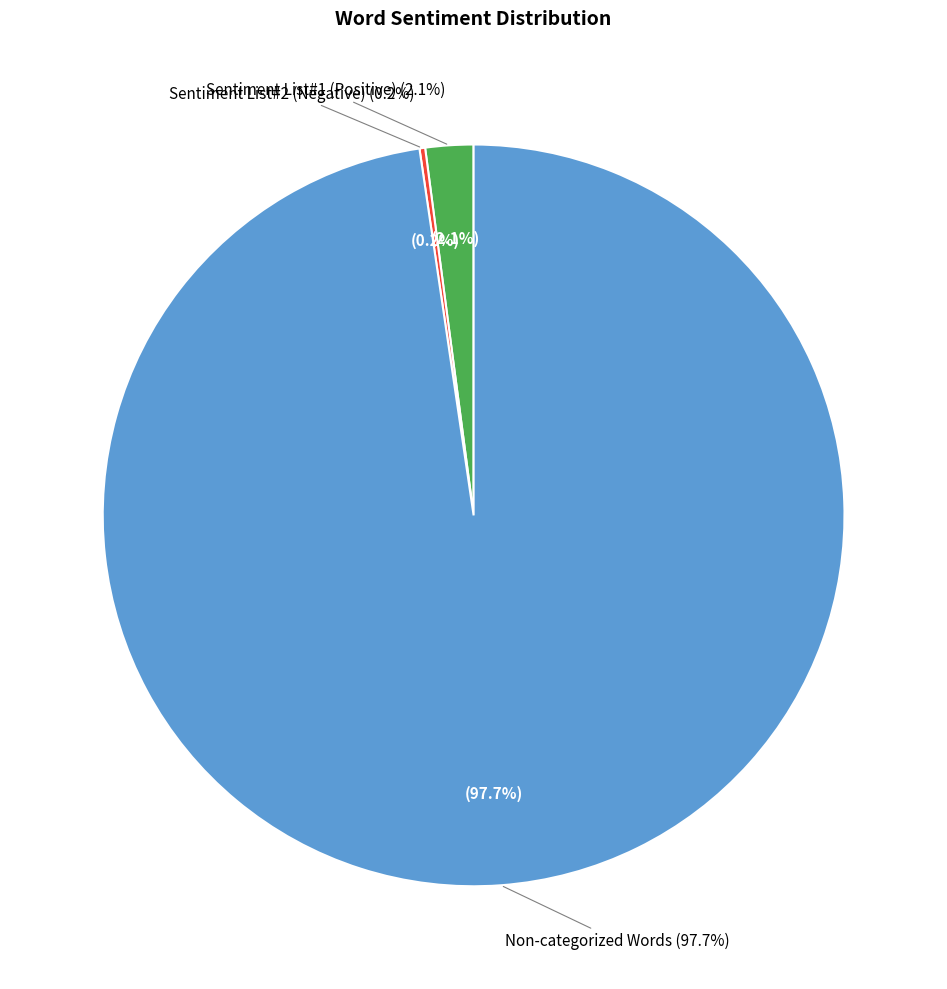

Count the number of slices in the pie.

4